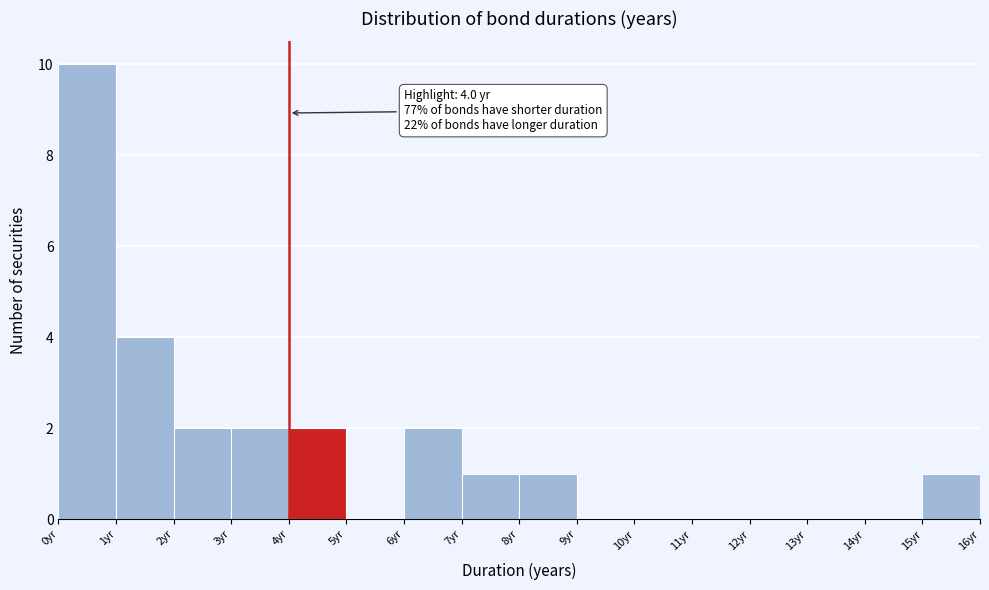

Which range on the x-axis has the tallest bar?

0 to 1